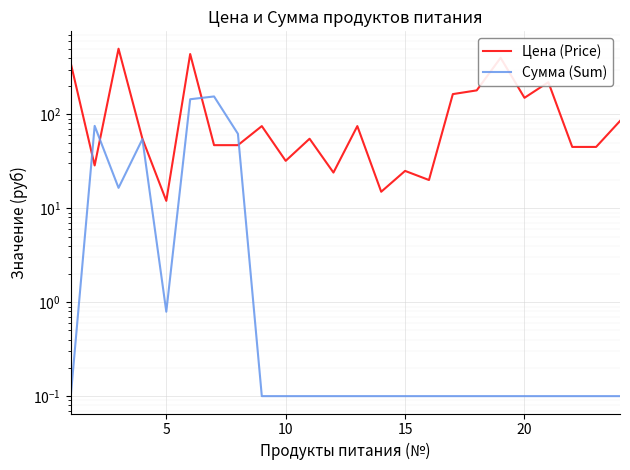

How many lines are shown in the chart?

2